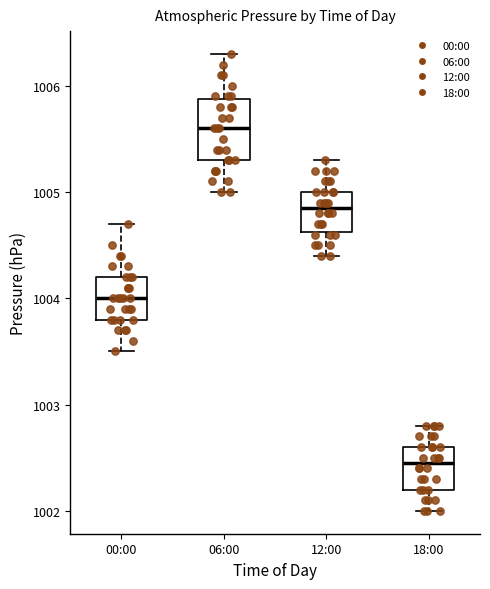

Reading left to right, read every box against the y-axis: the position of its median line, the range the box covers, and the ends of its whiskers. The values are not printed on the chart, so give them approximately, as read against the axis.

00:00: median 1004.0, box 1003.8 to 1004.2, whiskers 1003.5 to 1004.7
06:00: median 1005.6, box 1005.3 to 1005.9, whiskers 1005.0 to 1006.3
12:00: median 1004.9, box 1004.6 to 1005.0, whiskers 1004.4 to 1005.3
18:00: median 1002.5, box 1002.2 to 1002.6, whiskers 1002.0 to 1002.8